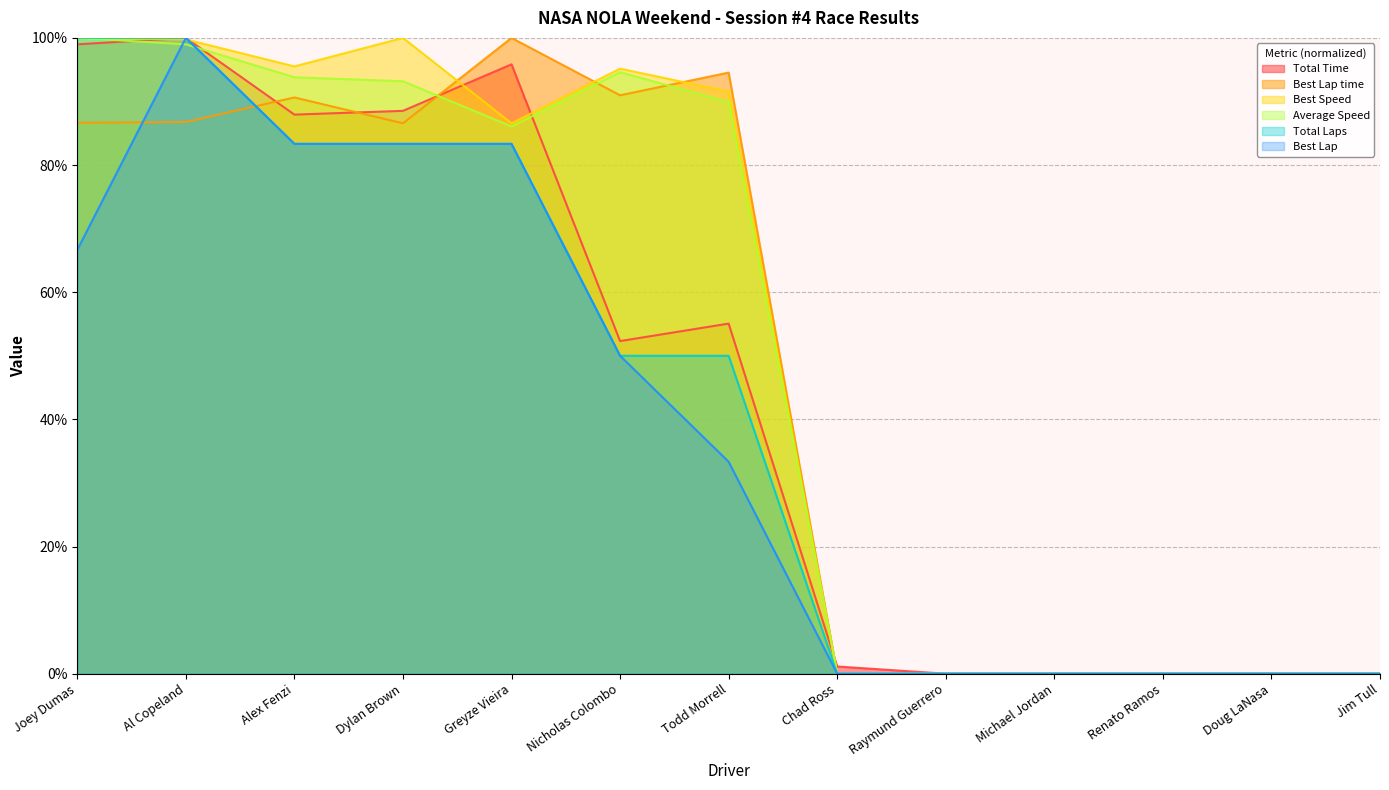

How many lines are shown in the chart?

6